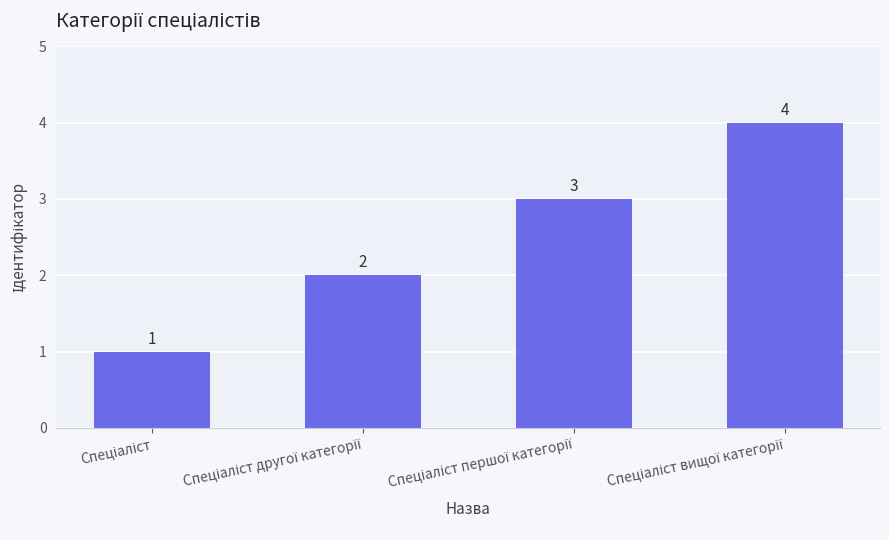

Count the values in the range 2 to 4.

3